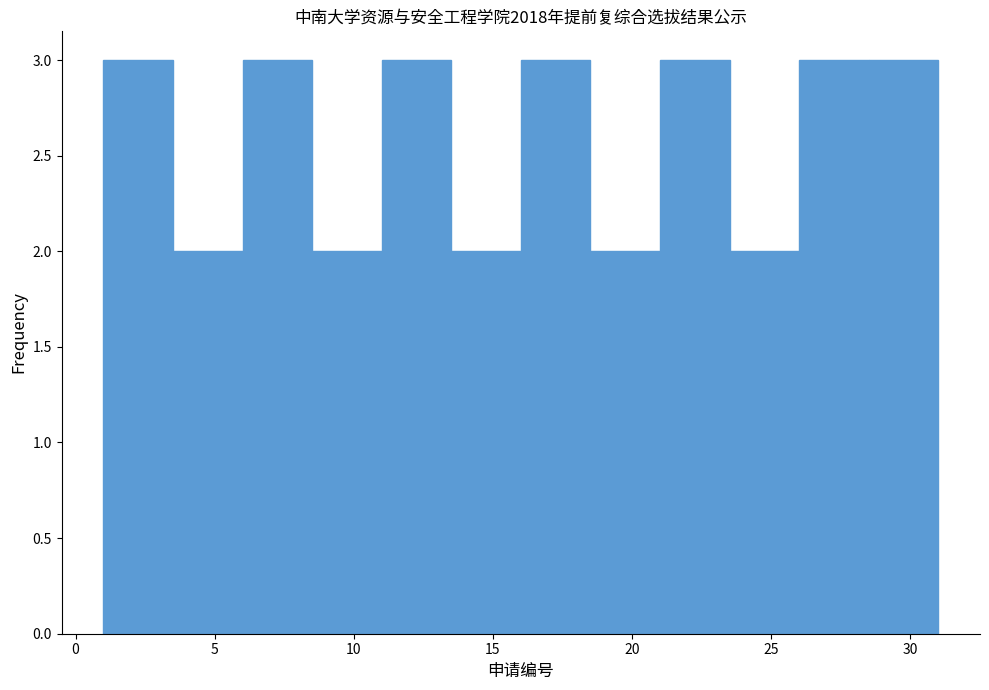

Reading left to right, transcribe this chart: for each bar, give the range it covers on the x-axis and its height. The values are not printed on the chart, so give them approximately, as read against the axis.

1.0 to 3.5: 3
3.5 to 6.0: 2
6.0 to 8.5: 3
8.5 to 11.0: 2
11.0 to 13.5: 3
13.5 to 16.0: 2
16.0 to 18.5: 3
18.5 to 21.0: 2
21.0 to 23.5: 3
23.5 to 26.0: 2
26.0 to 28.5: 3
28.5 to 31.0: 3